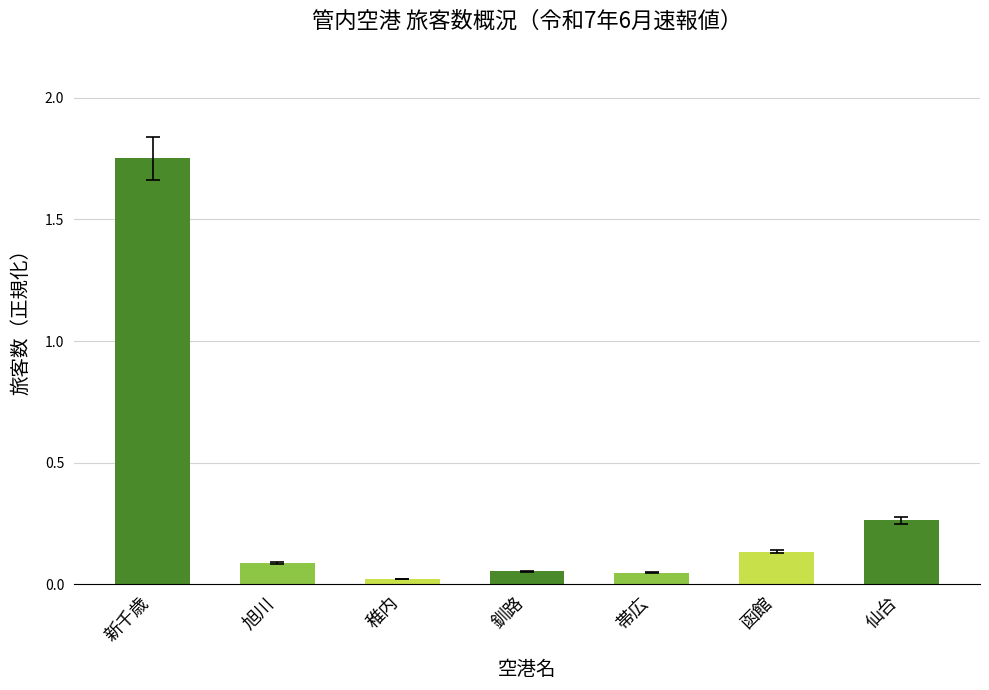

Are the bars horizontal?

No